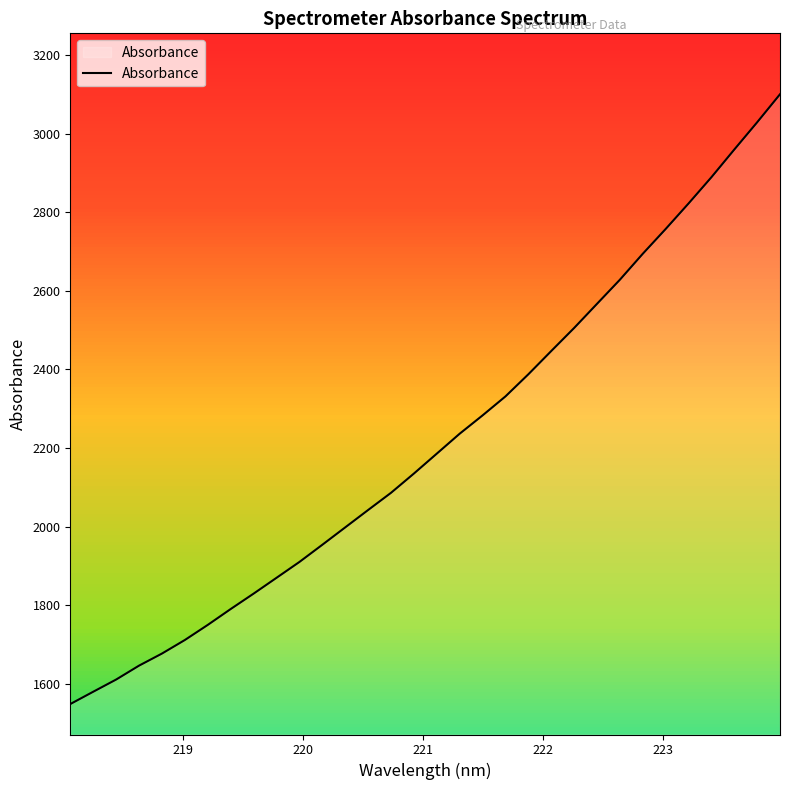

What is the minimum value shown in the chart?

1548.7